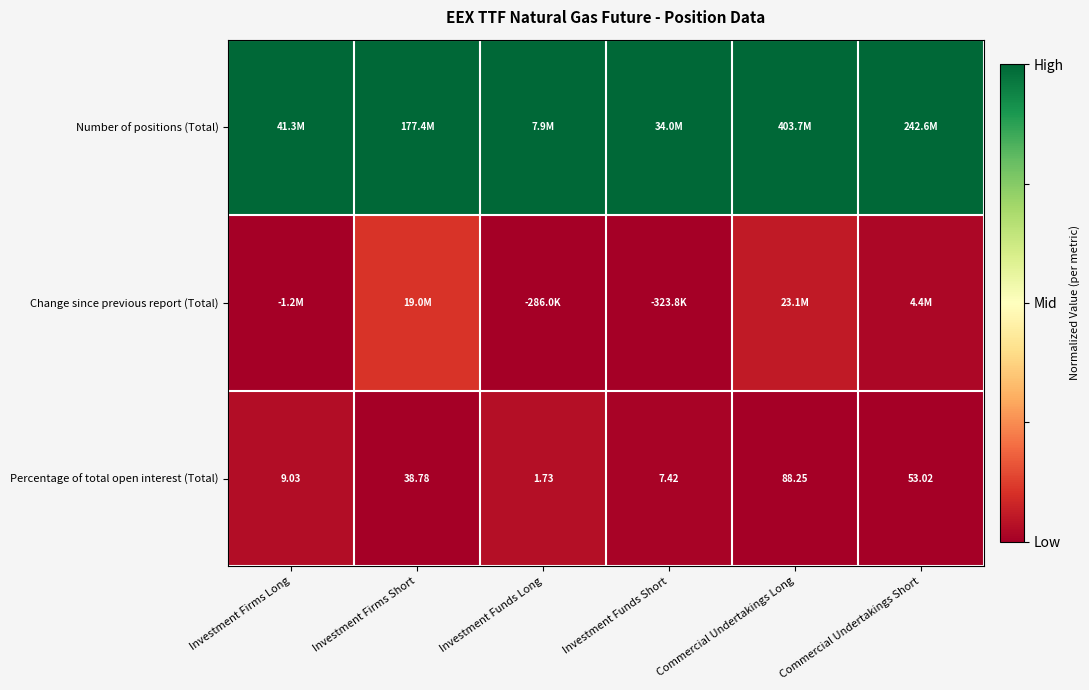

At which label does Percentage of total open interest (Total) reach its minimum?

Investment Funds Long